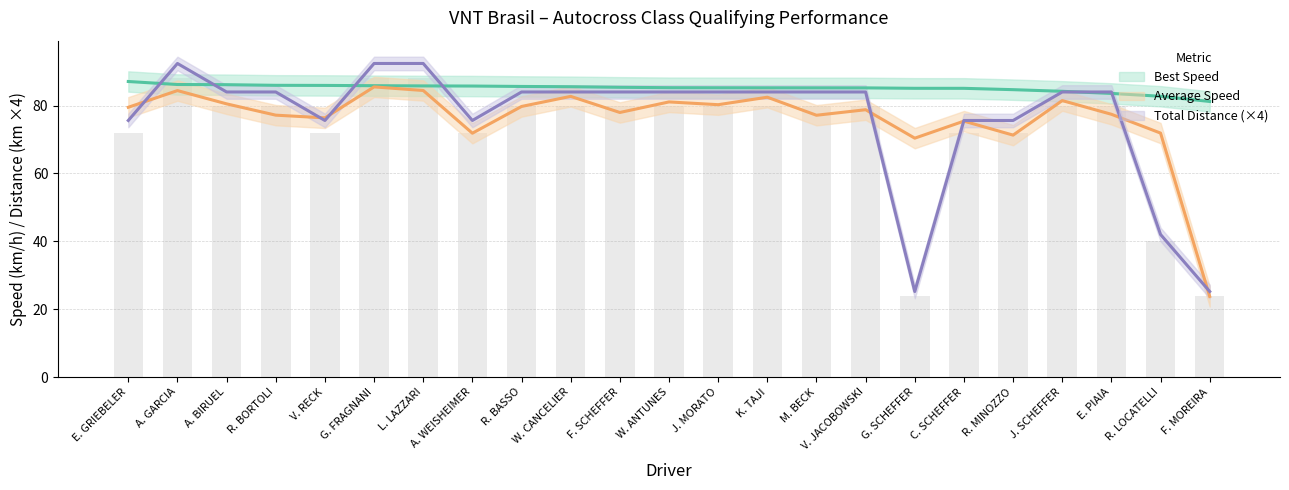

Reading left to right, what are all the values shown in this chart?

Total Laps: E. GRIEBELER=75.6	A. GARCIA=92.4	A. BIRUEL=84.0	R. BORTOLI=84.0	V. RECK=75.6	G. FRAGNANI=92.4	L. LAZZARI=92.4	A. WEISHEIMER=75.6	R. BASSO=84.0	W. CANCELIER=84.0	F. SCHEFFER=84.0	W. ANTUNES=84.0	J. MORATO=84.0	K. TAJI=84.0	M. BECK=84.0	V. JACOBOWSKI=84.0	G. SCHEFFER=25.2	C. SCHEFFER=75.6	R. MINOZZO=75.6	J. SCHEFFER=84.0	E. PIAIA=84.0	R. LOCATELLI=42.0	F. MOREIRA=25.2
Best Lap time: E. GRIEBELER=87.1	A. GARCIA=86.2	A. BIRUEL=86.1	R. BORTOLI=86.0	V. RECK=85.9	G. FRAGNANI=85.9	L. LAZZARI=85.8	A. WEISHEIMER=85.7	R. BASSO=85.6	W. CANCELIER=85.5	F. SCHEFFER=85.4	W. ANTUNES=85.3	J. MORATO=85.2	K. TAJI=85.2	M. BECK=85.2	V. JACOBOWSKI=85.2	G. SCHEFFER=85.1	C. SCHEFFER=85.1	R. MINOZZO=84.7	J. SCHEFFER=84.2	E. PIAIA=83.6	R. LOCATELLI=82.7	F. MOREIRA=81.2
Average Speed: E. GRIEBELER=79.5	A. GARCIA=84.4	A. BIRUEL=80.5	R. BORTOLI=77.2	V. RECK=76.4	G. FRAGNANI=85.5	L. LAZZARI=84.4	A. WEISHEIMER=71.8	R. BASSO=79.7	W. CANCELIER=82.7	F. SCHEFFER=78.0	W. ANTUNES=81.1	J. MORATO=80.3	K. TAJI=82.5	M. BECK=77.1	V. JACOBOWSKI=78.8	G. SCHEFFER=70.4	C. SCHEFFER=75.4	R. MINOZZO=71.3	J. SCHEFFER=81.5	E. PIAIA=77.4	R. LOCATELLI=71.9	F. MOREIRA=23.8
Total Distance: E. GRIEBELER=72.0	A. GARCIA=88.0	A. BIRUEL=80.0	R. BORTOLI=80.0	V. RECK=72.0	G. FRAGNANI=88.0	L. LAZZARI=88.0	A. WEISHEIMER=72.0	R. BASSO=80.0	W. CANCELIER=80.0	F. SCHEFFER=80.0	W. ANTUNES=80.0	J. MORATO=80.0	K. TAJI=80.0	M. BECK=80.0	V. JACOBOWSKI=80.0	G. SCHEFFER=24.0	C. SCHEFFER=72.0	R. MINOZZO=72.0	J. SCHEFFER=80.0	E. PIAIA=80.0	R. LOCATELLI=40.0	F. MOREIRA=24.0